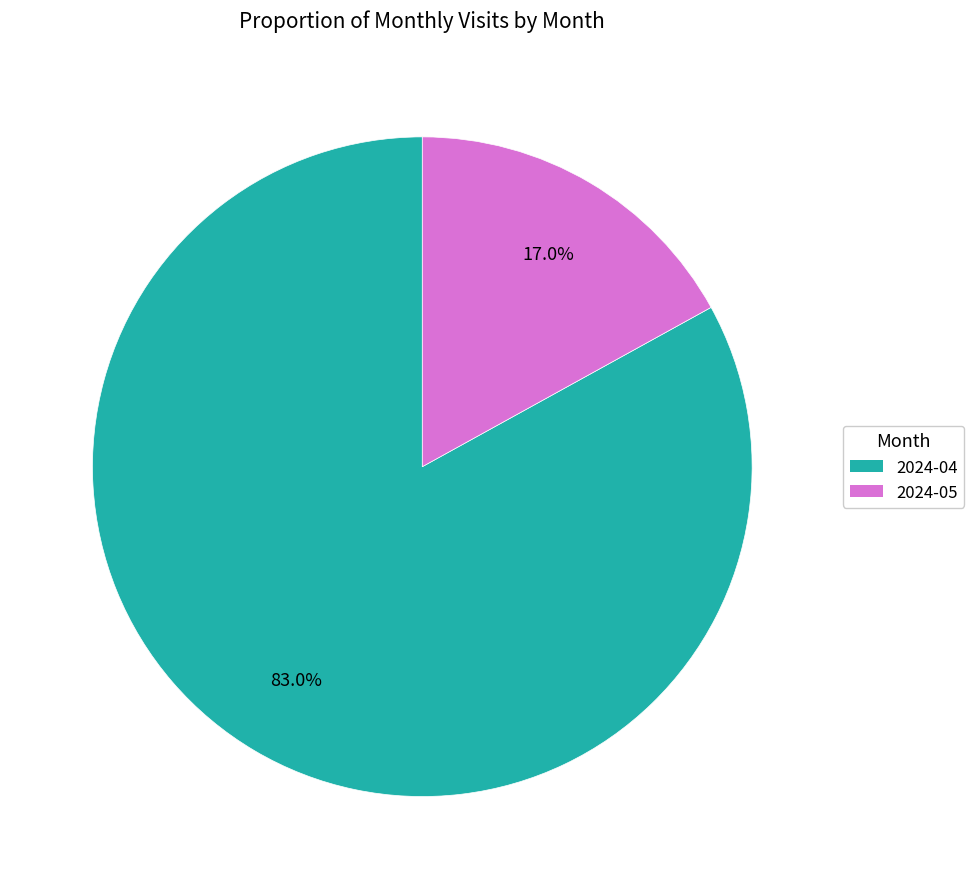

To the nearest percent, what is the difference between the largest and smallest slice percentages?

66%